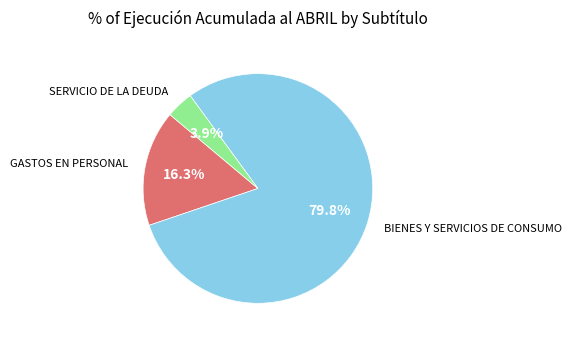

Is there a majority slice in this chart?

Yes